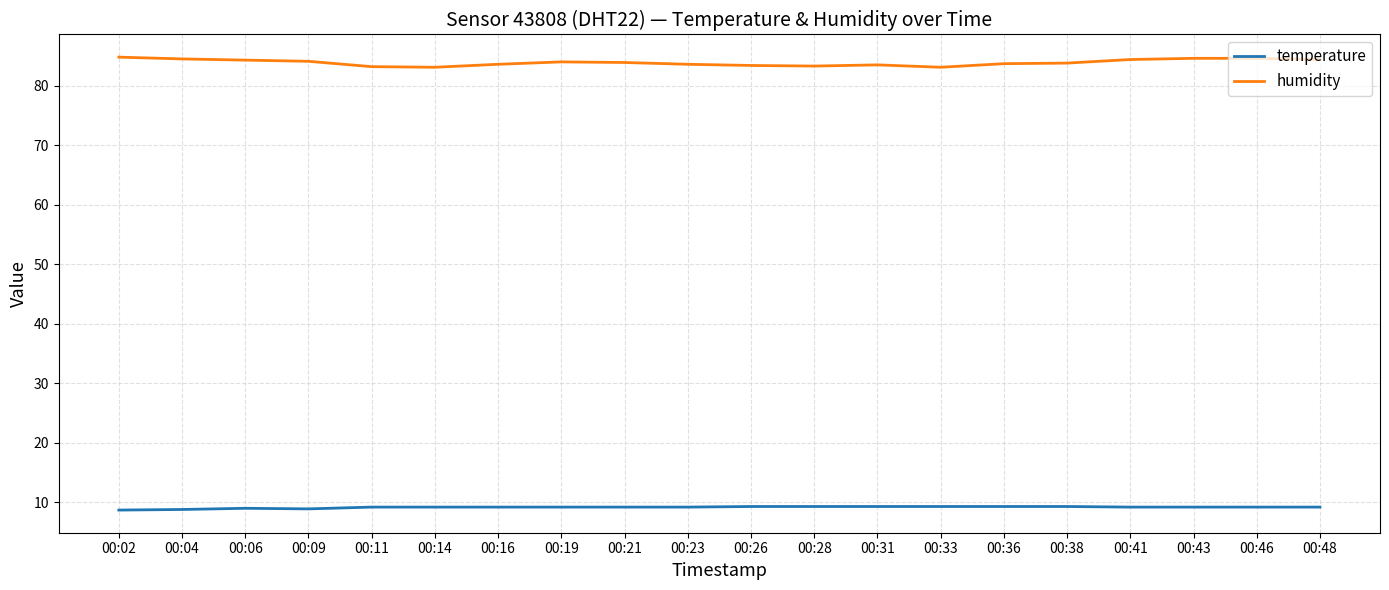

How many lines are shown in the chart?

2